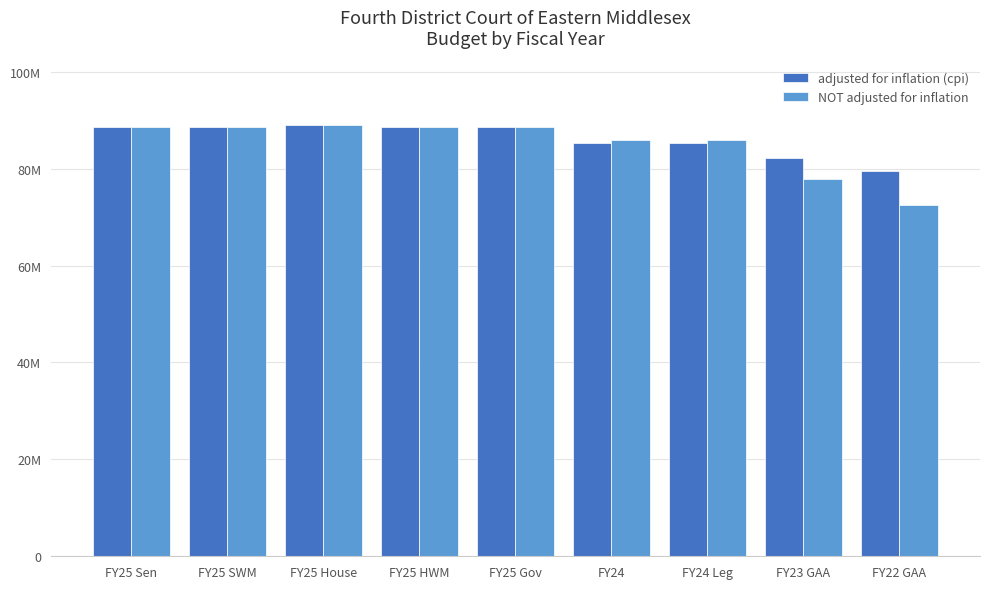

What is the difference between the maximum and minimum values in the NOT adjusted for inflation series?

16542340